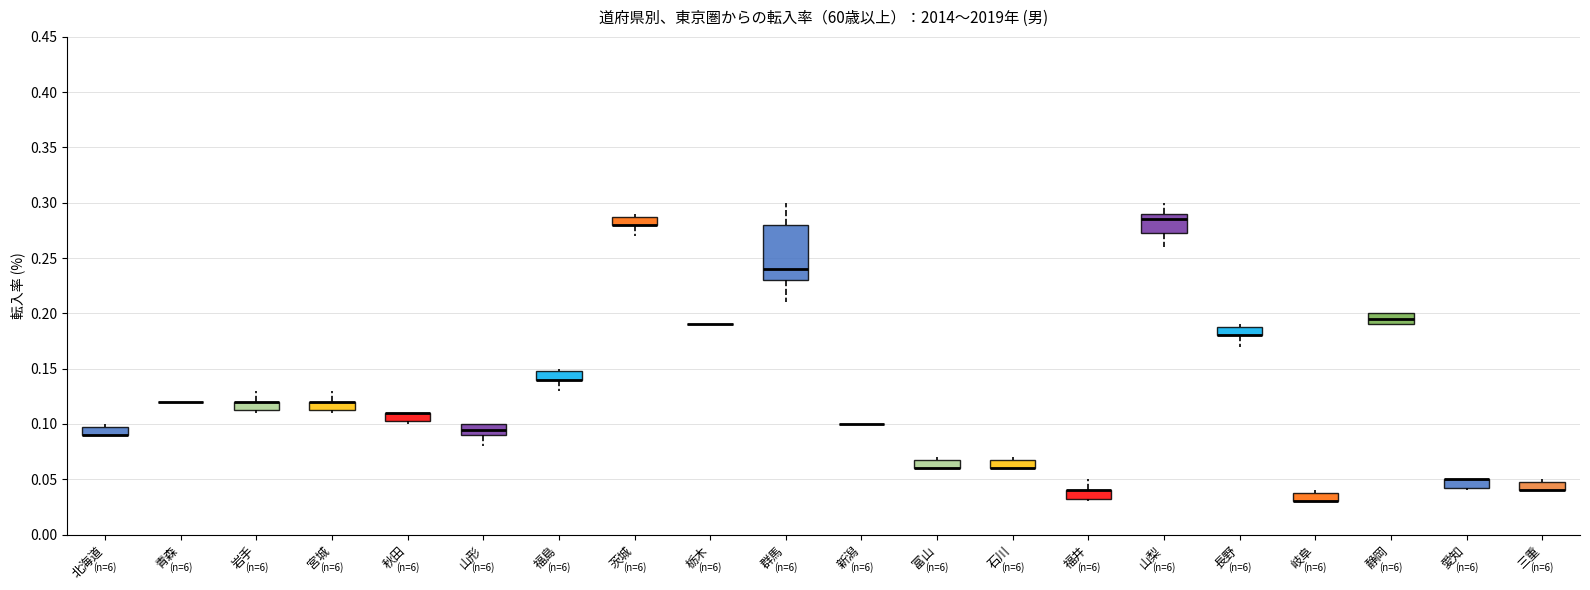

Comparing the boxes themselves (not the whiskers), which one is the tallest?

群馬